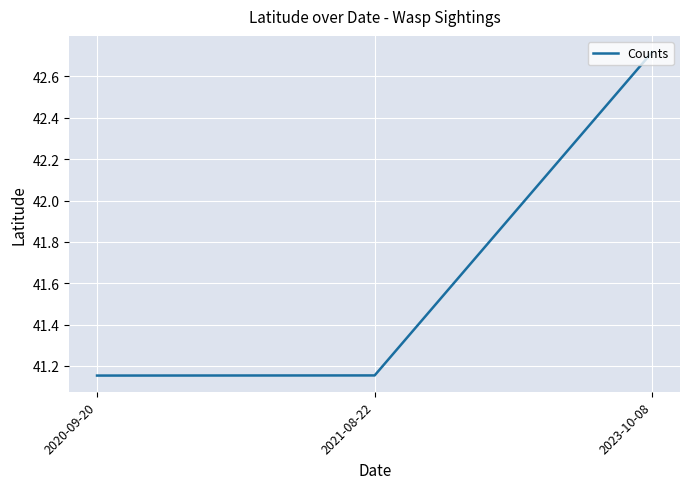

Which has a higher value, 2020-09-20 or 2023-10-08?

2023-10-08